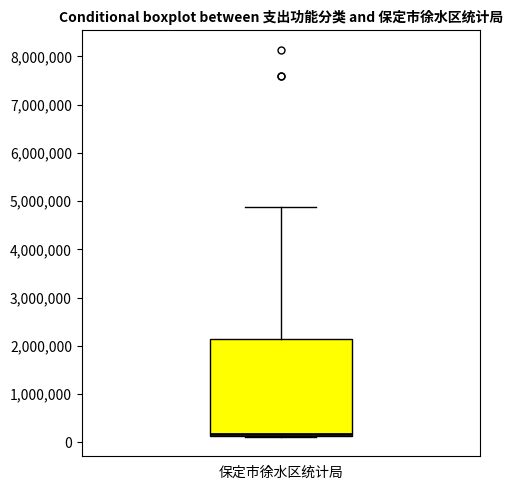

Where is the lower edge of the box for 保定市徐水区统计局 on the y-axis? The values are not printed on the chart, so give them approximately, as read against the axis.

100000